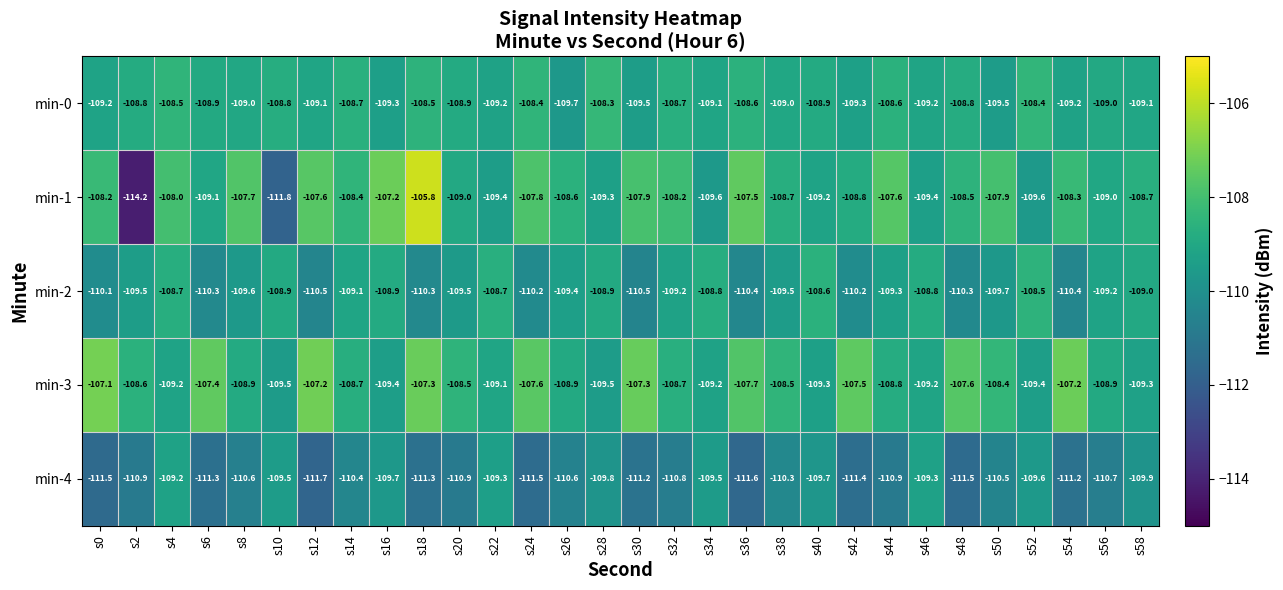

What is the approximate value of min-1 at s20?

-109.0